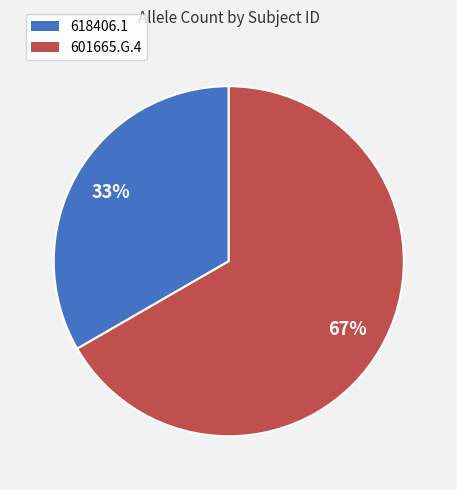

Which slice is the largest?

601665.G.4